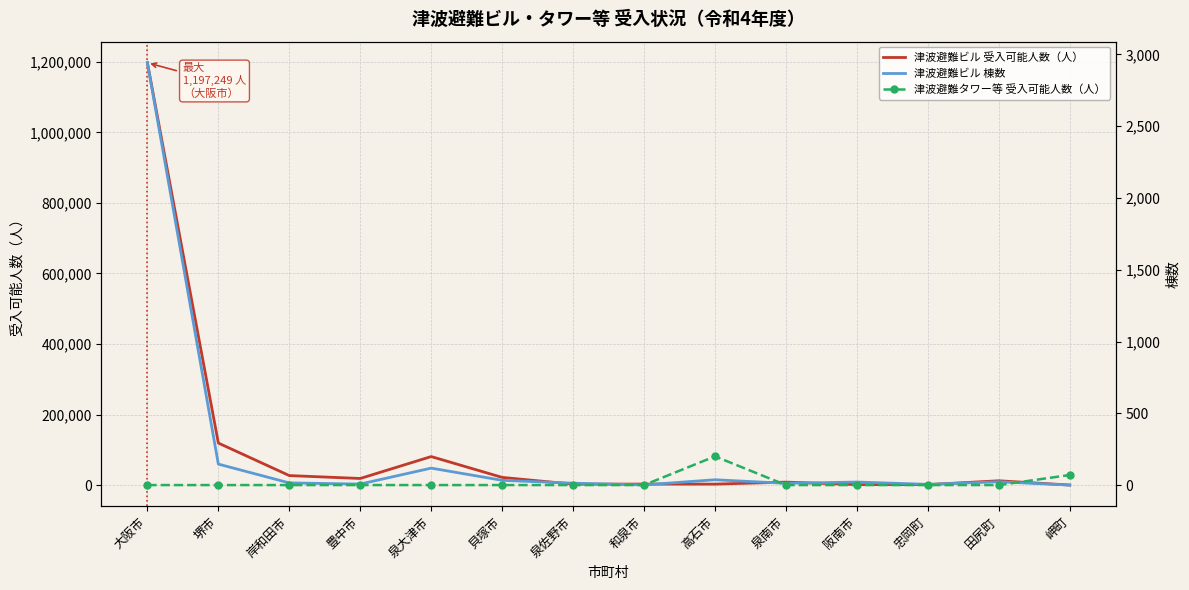

What is the difference between the maximum and minimum values in the 津波避難タワー等 受入可能人数（人） series?

200